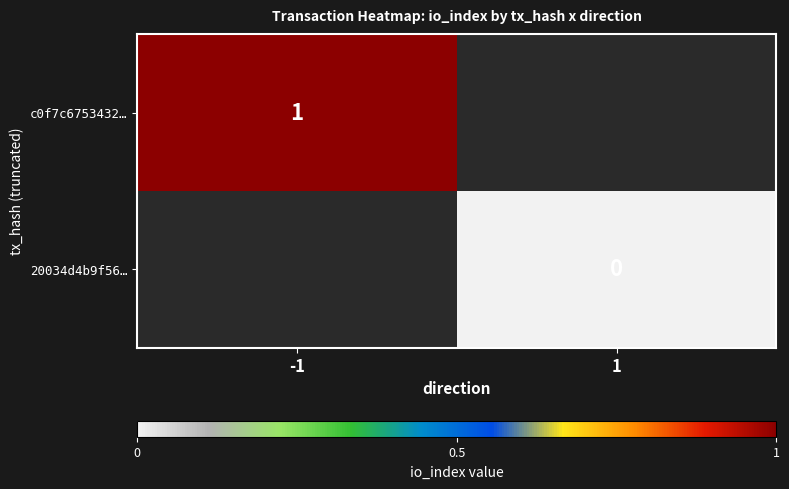

The value of c0f7c6753432… at -1 is 0. True or false?

False